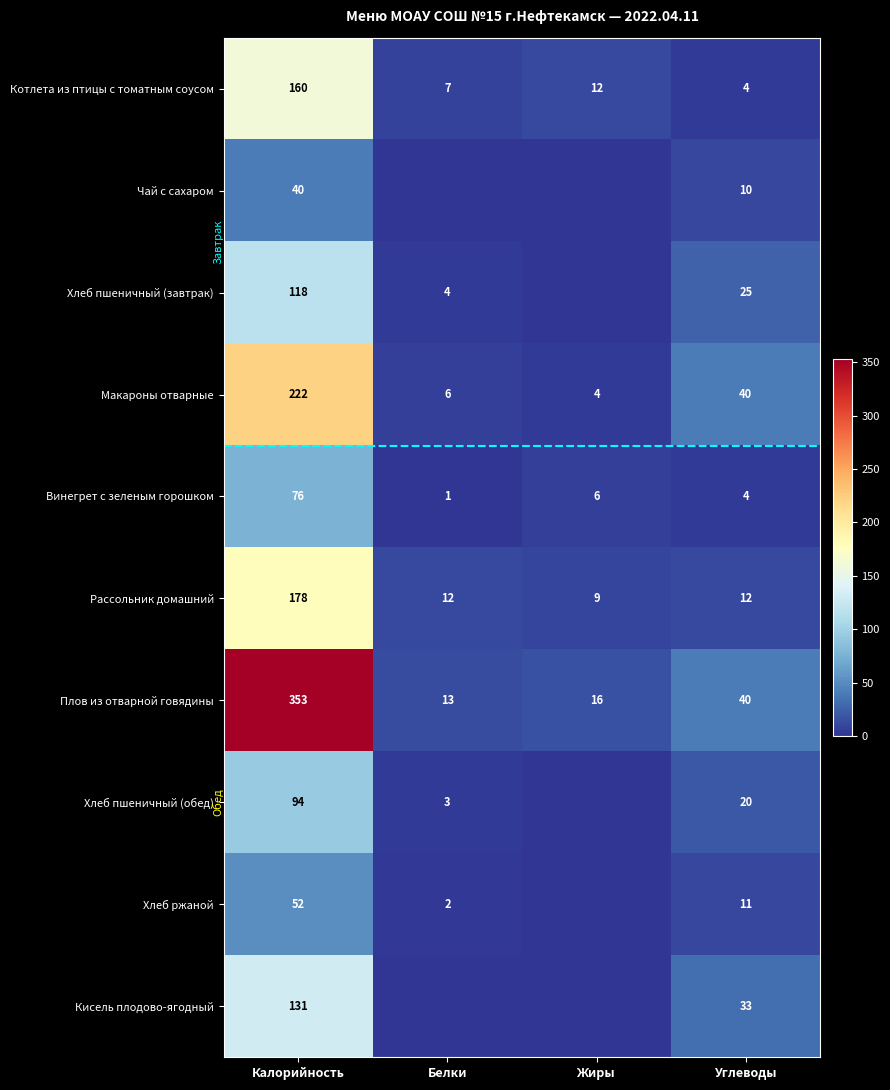

Where does the Рассольник домашний series first go above 12?

Калорийность